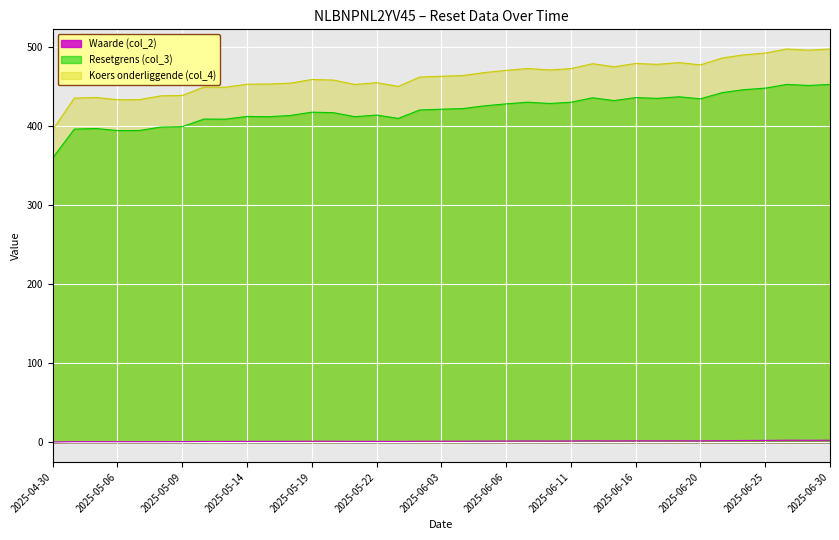

In Resetgrens (col_3), how many points are higher than both neighbors (excluding endpoints)?

10